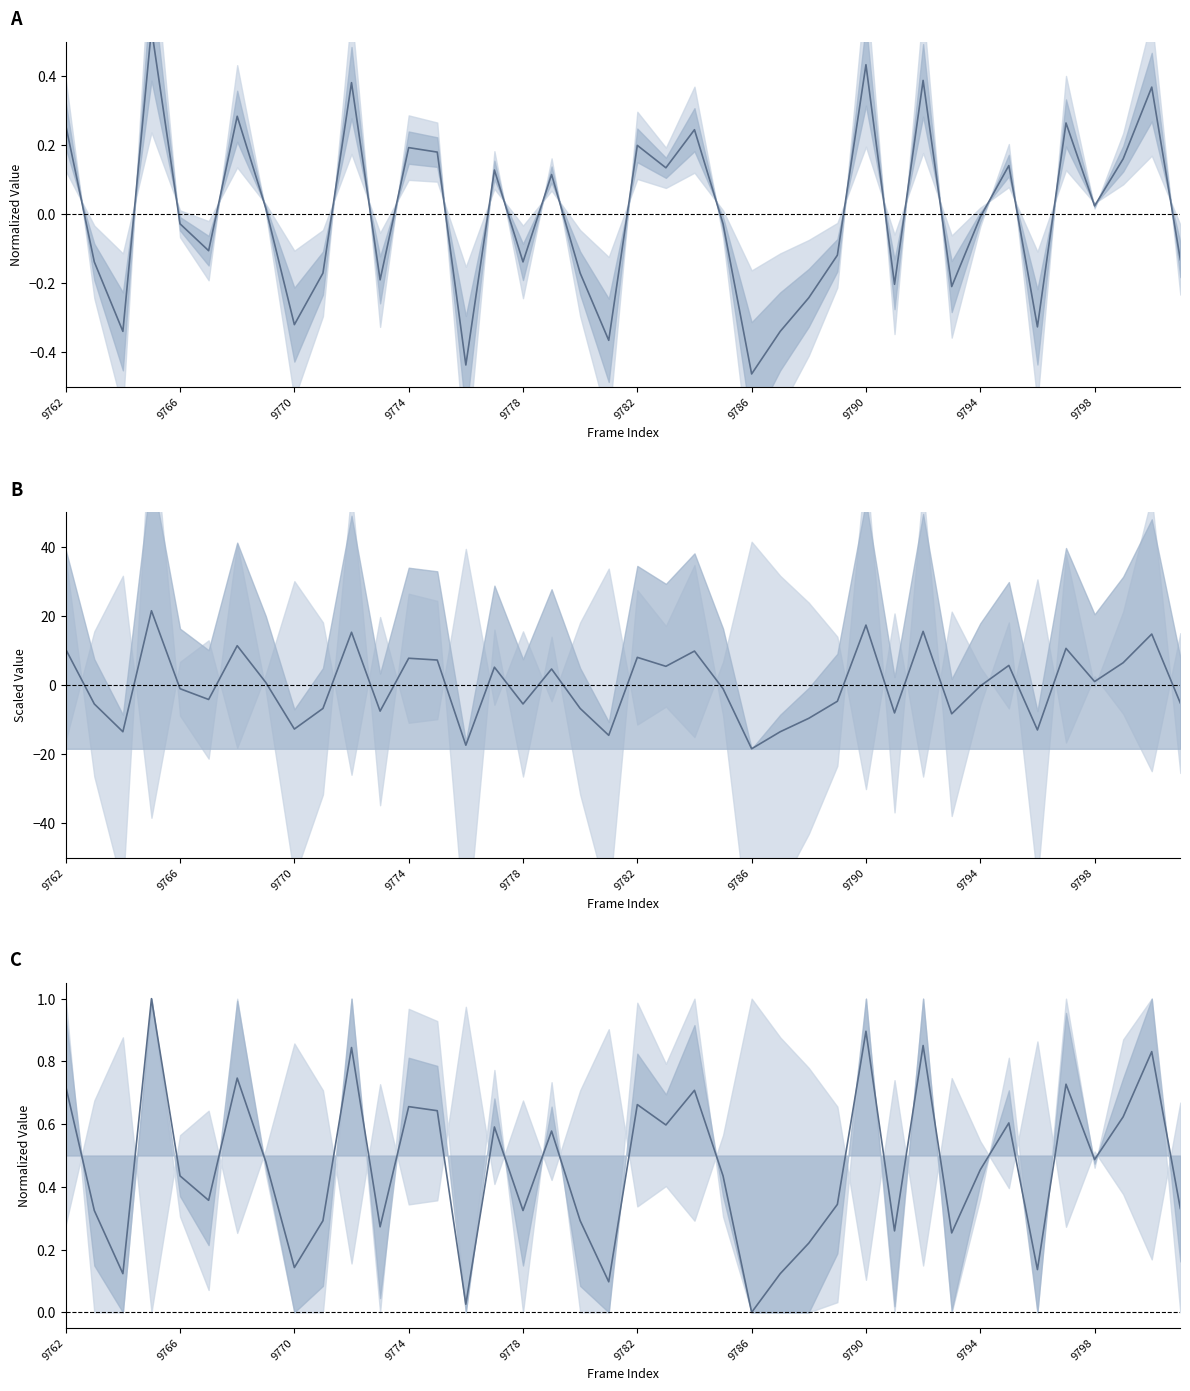

What is the sum of the col_516 (norm) values at 21 and 12?

0.3